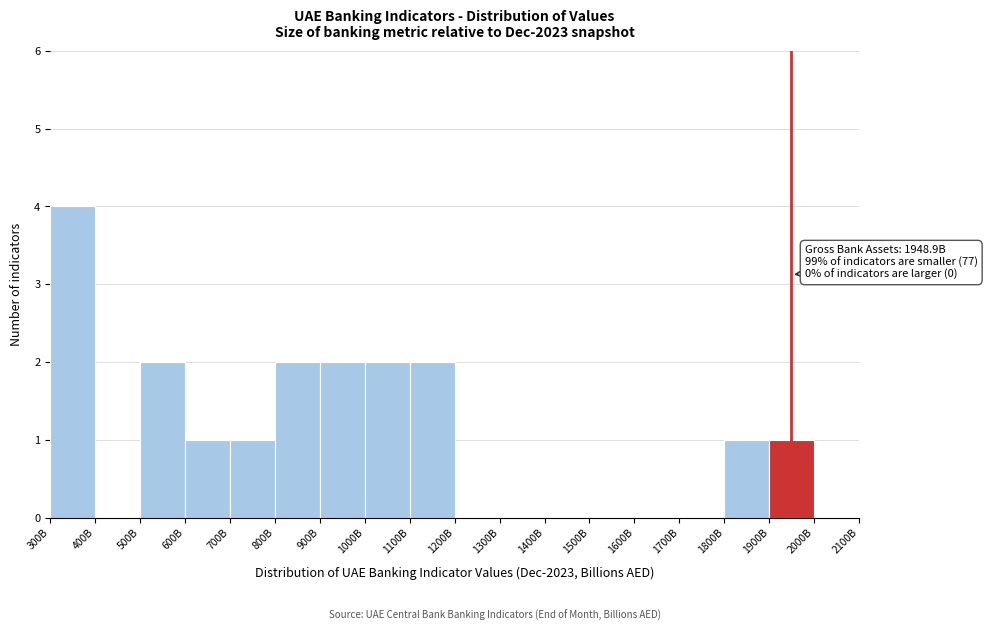

Reading right to left, transcribe all the data shown in this chart.

2000B=0	1900B=1	1800B=1	1700B=0	1600B=0	1500B=0	1400B=0	1300B=0	1200B=0	1100B=2	1000B=2	900B=2	800B=2	700B=1	600B=1	500B=2	400B=0	300B=4